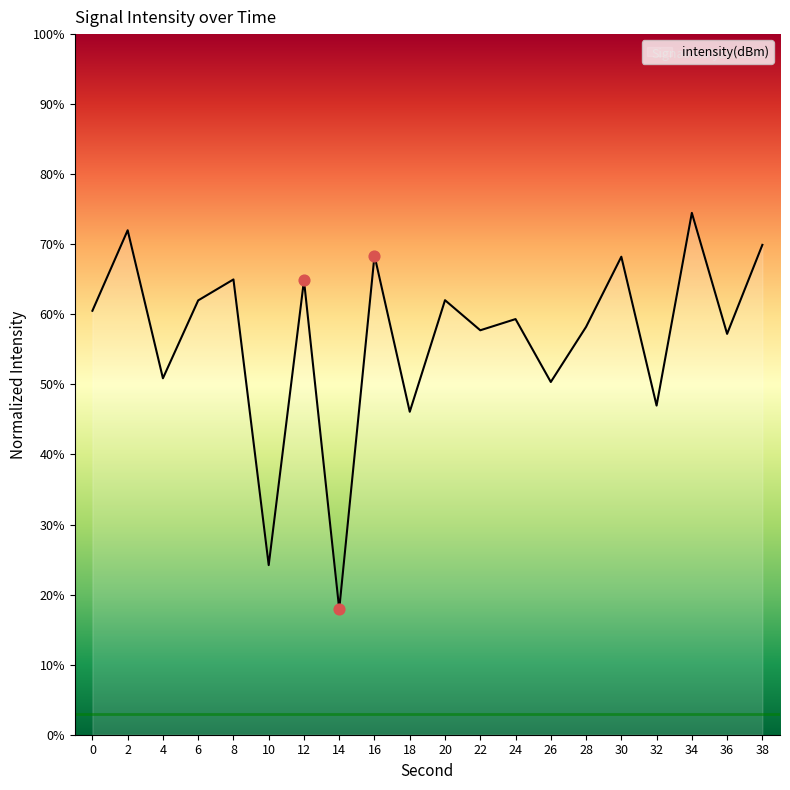

What is the change in value from 4 to 8?

+14.1